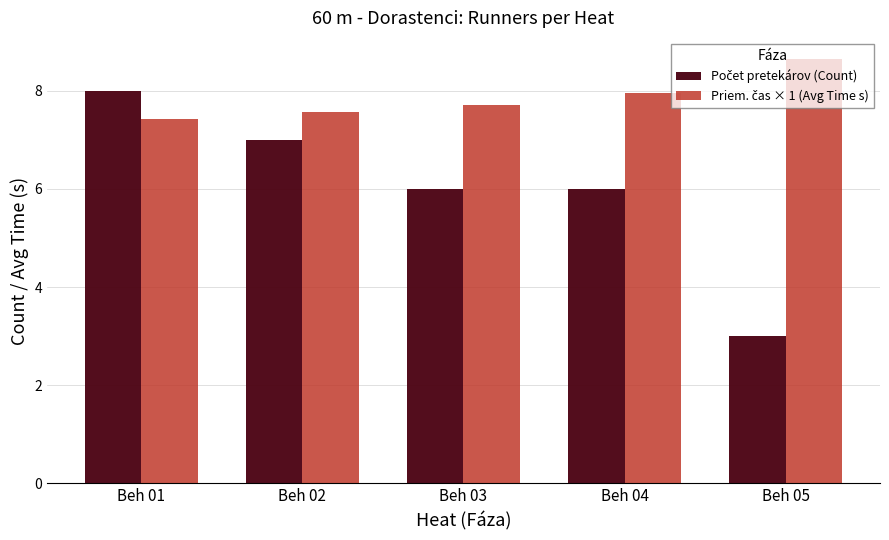

What is the difference between the highest and lowest values at Beh 03?

1.7